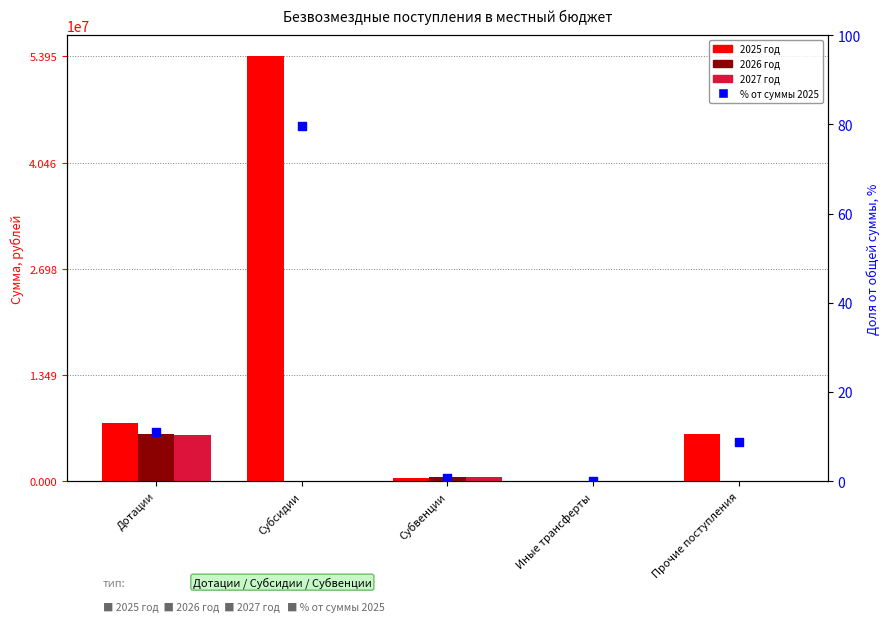

At how many categories does at least one series exceed 52661867?

1